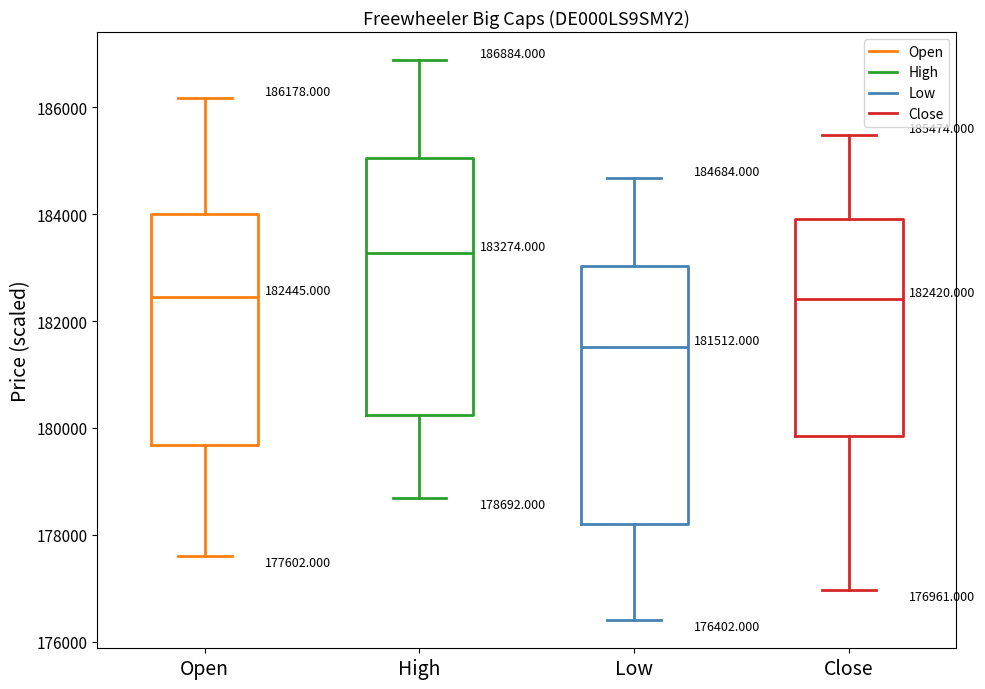

Which box's median line is the lowest?

Low